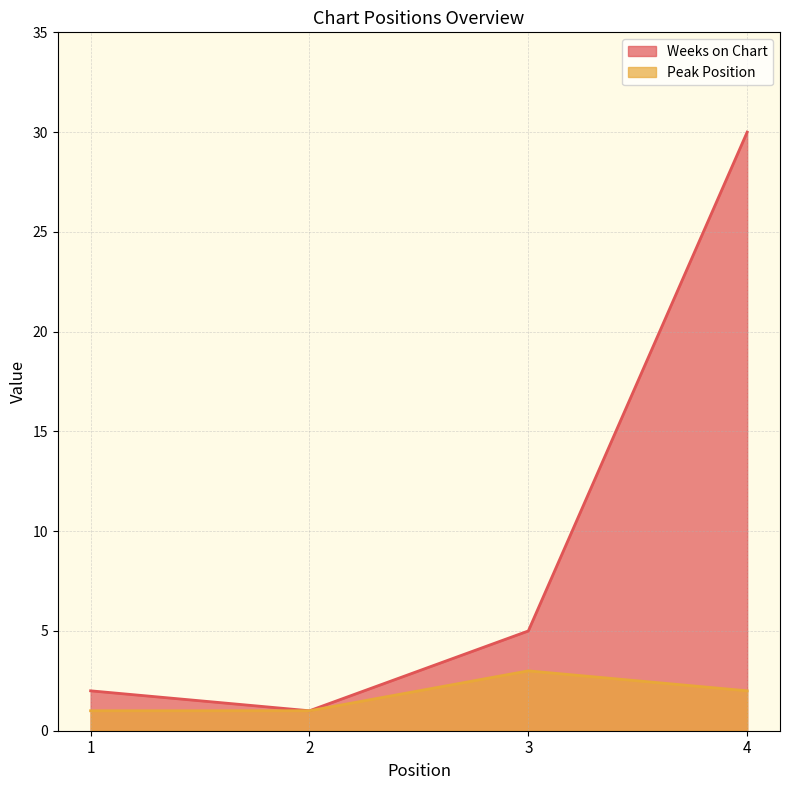

How many lines are shown in the chart?

2